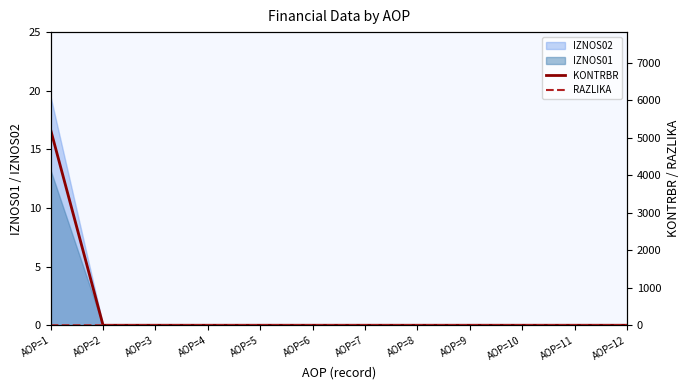

Reading left to right, what are all the values shown in this chart?

KONTRBR: 5216.4	0.0	0.0	0.0	0.0	0.0	0.0	0.0	0.0	0.0	0.0	0.0
RAZLIKA: 0.6	0.0	0.0	0.0	0.0	0.0	0.0	0.0	0.0	0.0	0.0	0.0